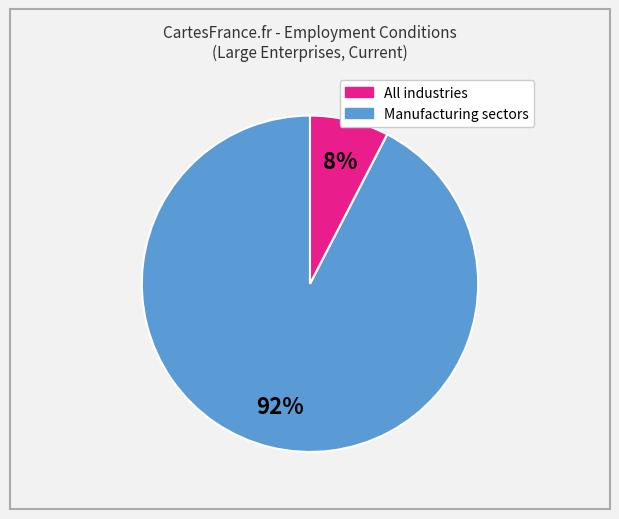

To the nearest percent, what is the average slice percentage?

50%